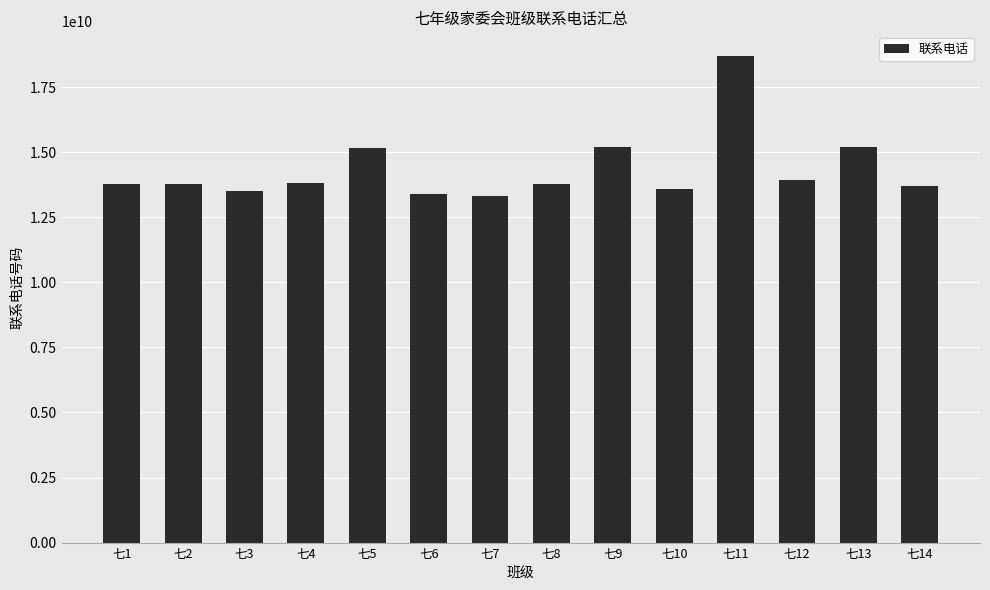

What is the change in value from 七5 to 七11?

+3554169314